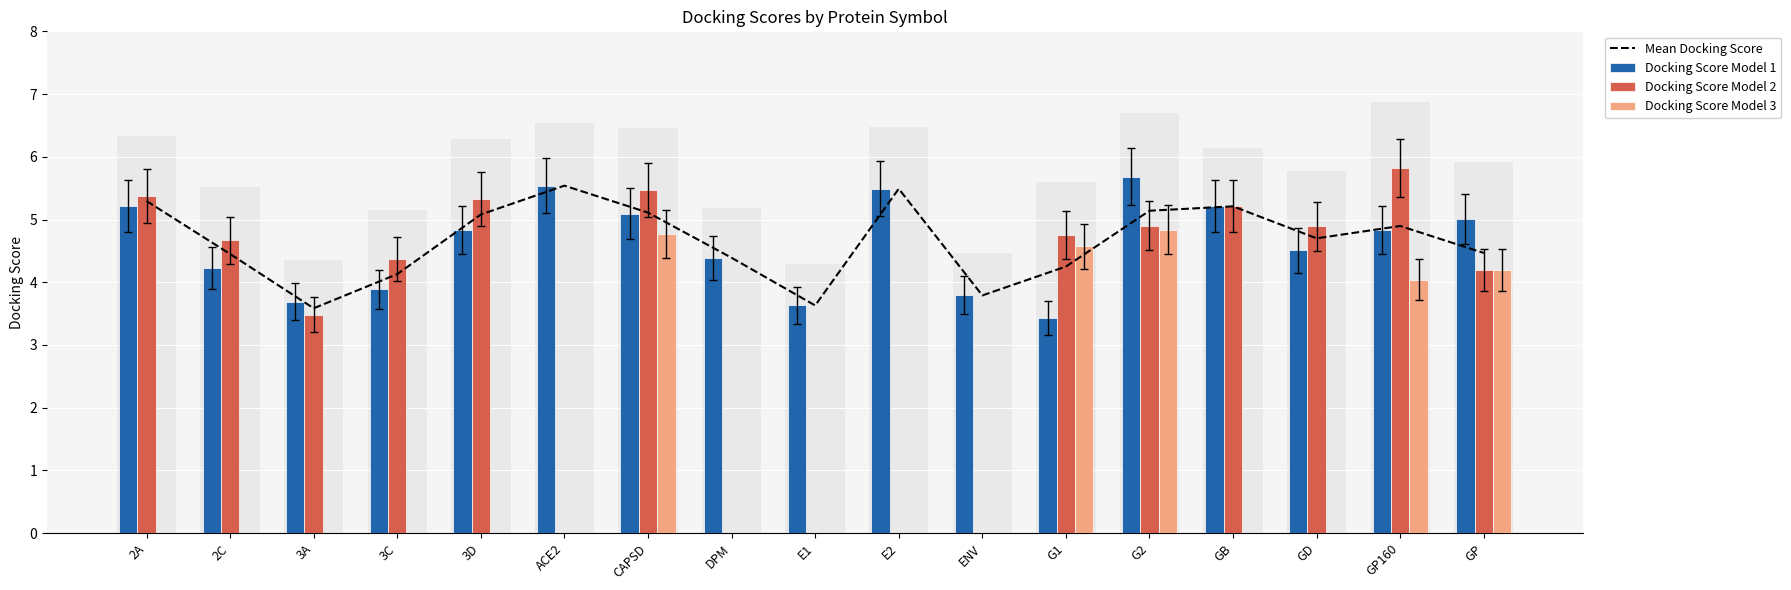

Between 2C and ACE2, which series saw the biggest shift?

Docking Score Model 1